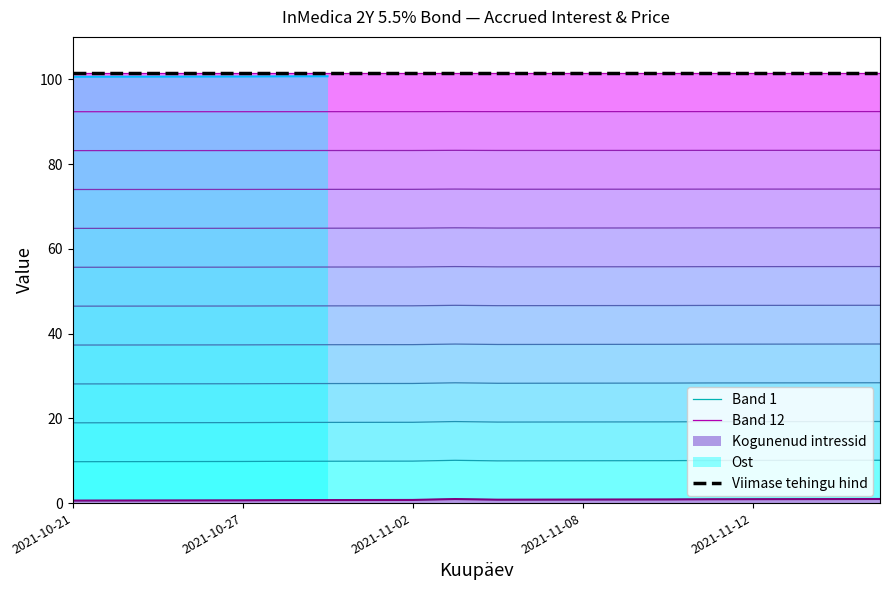

True or false: Viimase tehingu hind and Band 12 cross at least once.

False